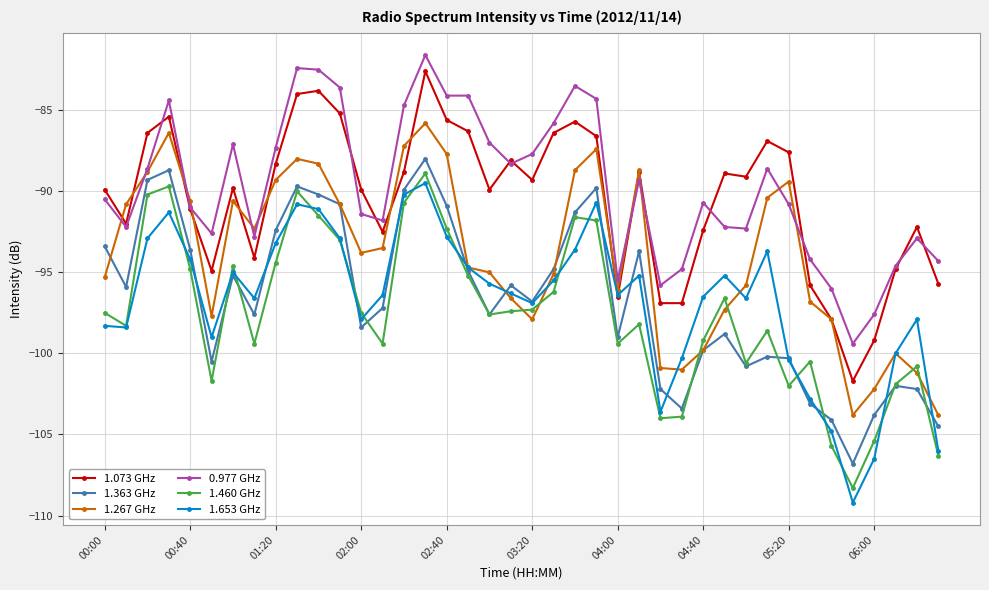

What is the value of the 0.977 GHz point at the 29th from the left?

-90.7